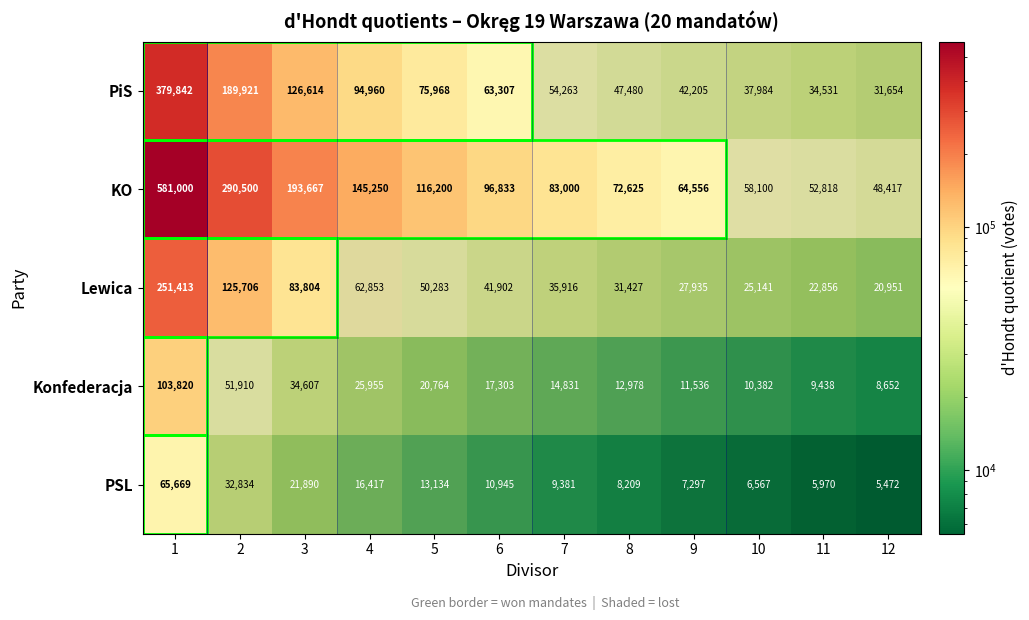

At which category does the chart reach its peak across all series?

1